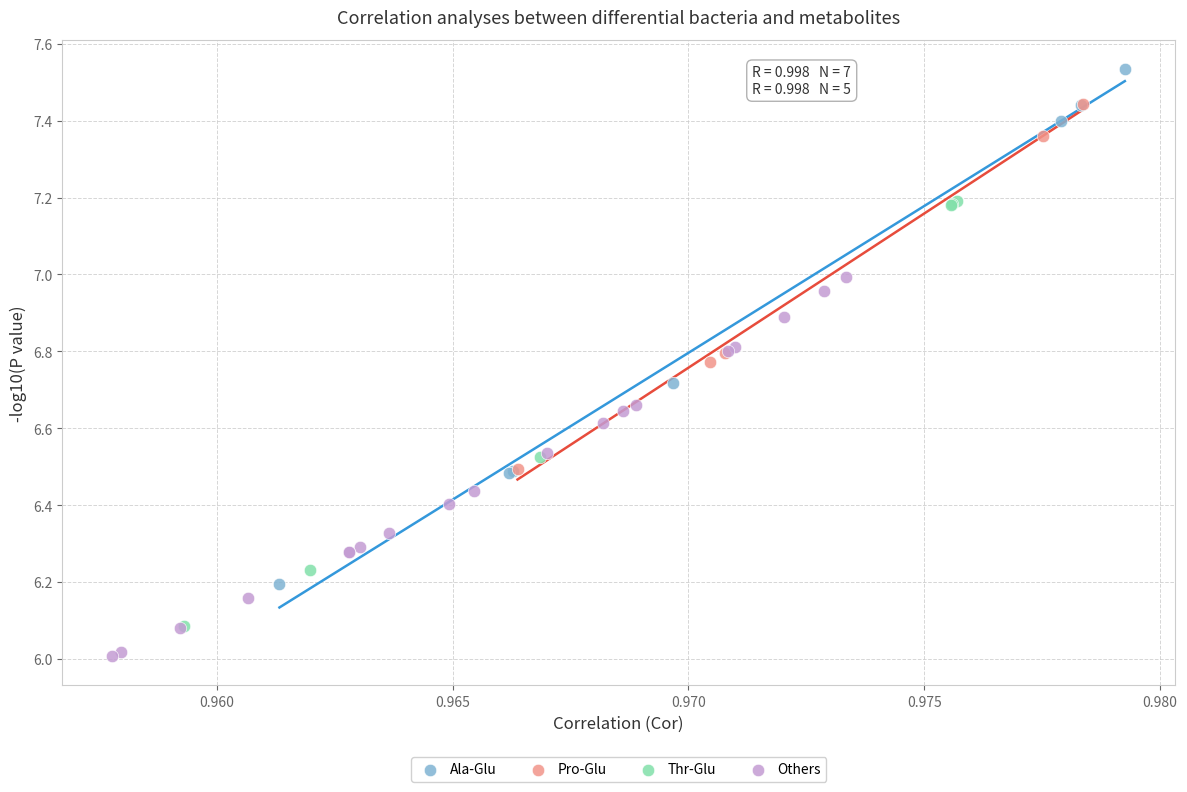

Which series has the widest spread of Y values?

Ala-Glu